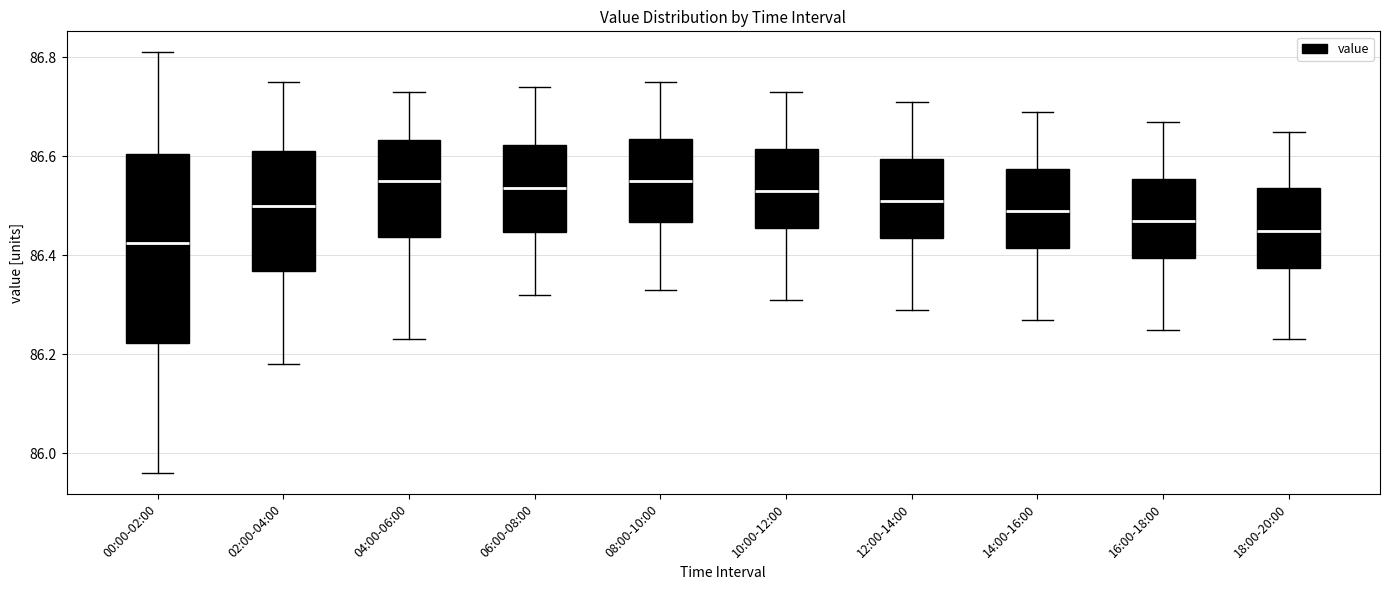

Which box is the tallest, from its lower edge to its upper edge?

00:00-02:00